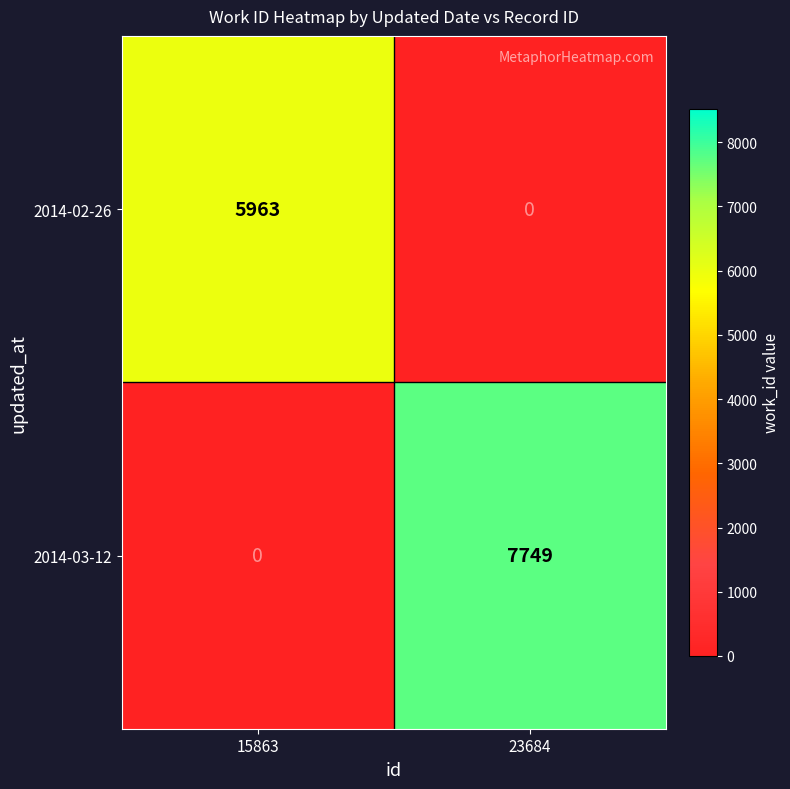

At which label does 2014-02-26 reach its peak?

15863